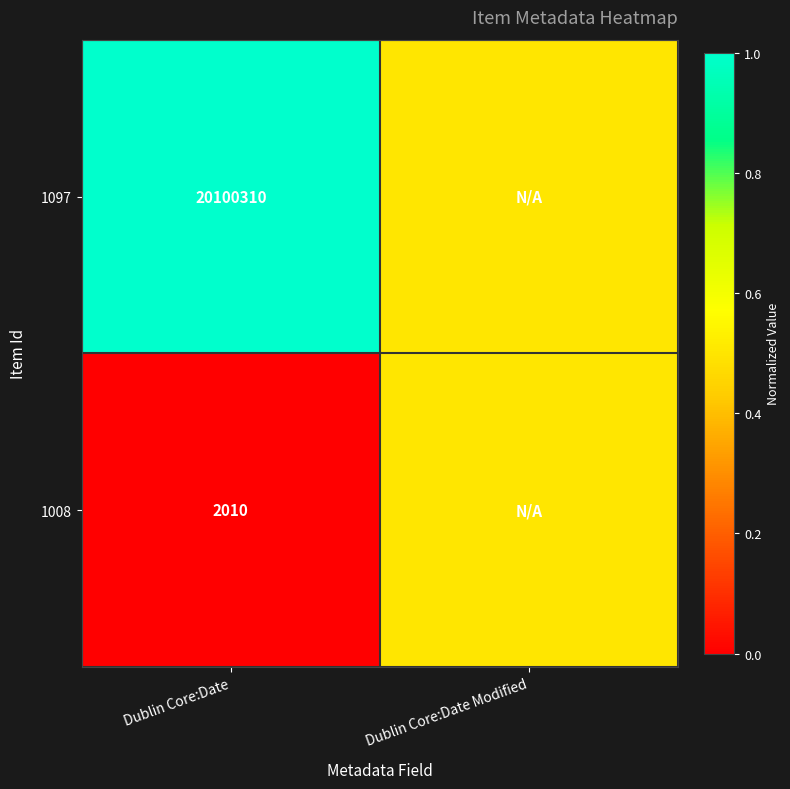

Is it true that 1008 equals 1280.8 at Dublin Core:Date?

False